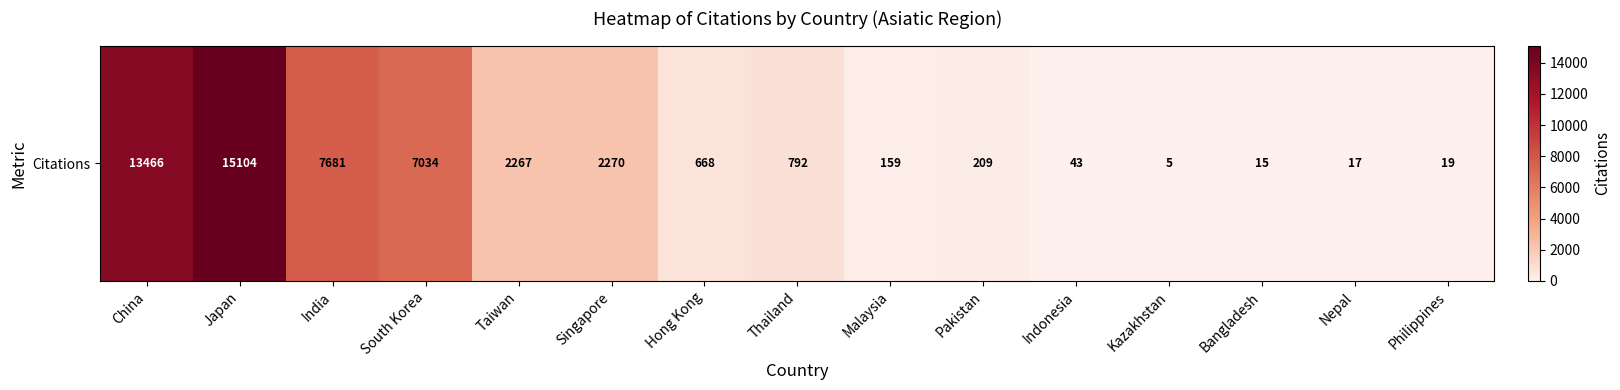

Count the number of categories in the chart.

15